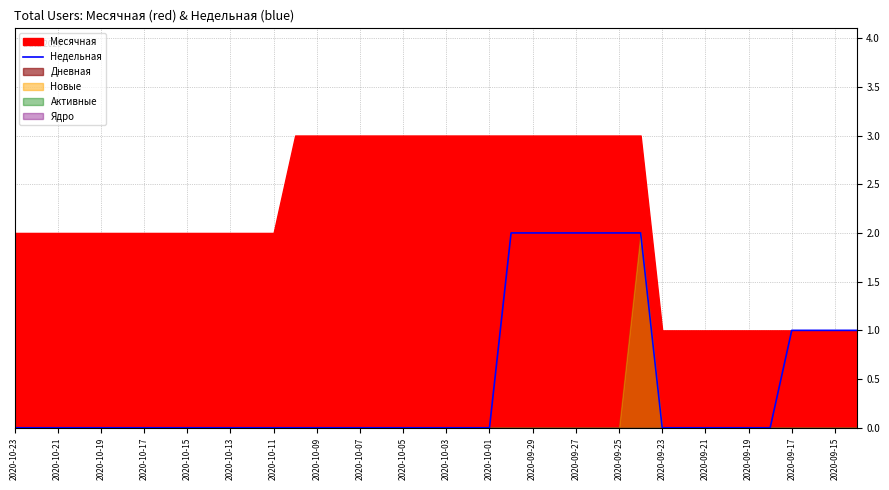

Between 21 and 2020-10-13, which is larger?

21